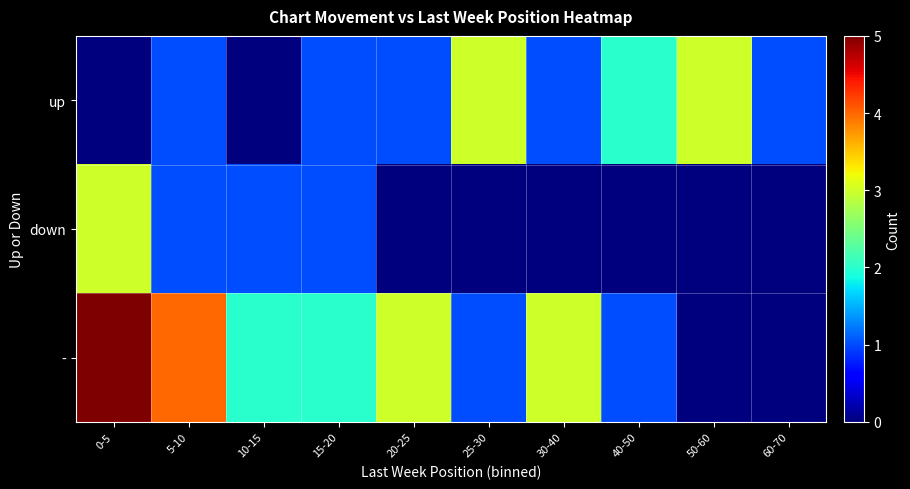

List the series in order of their peak value, highest first.

-, up, down